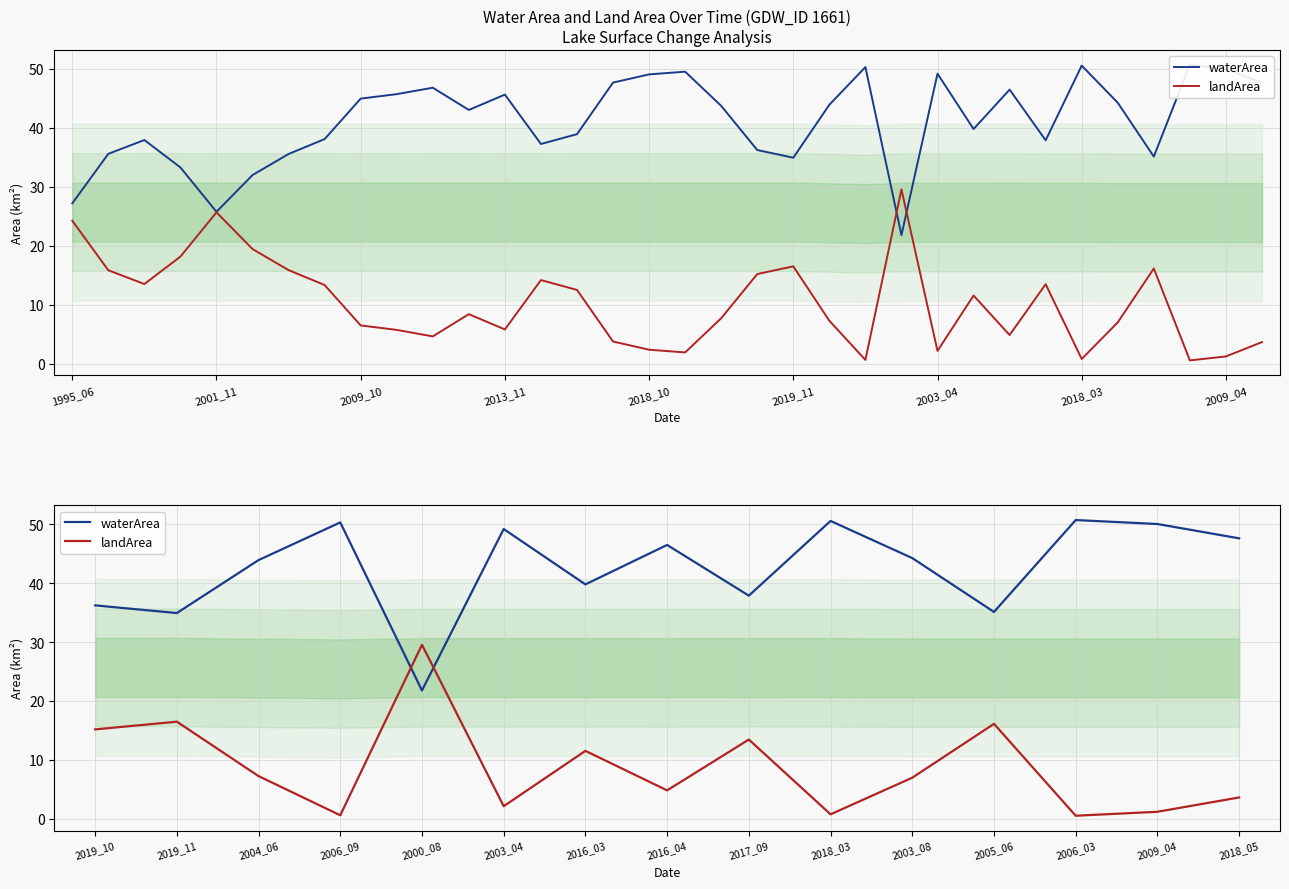

Which series ends up on top after the final intersection of landArea and waterArea?

waterArea